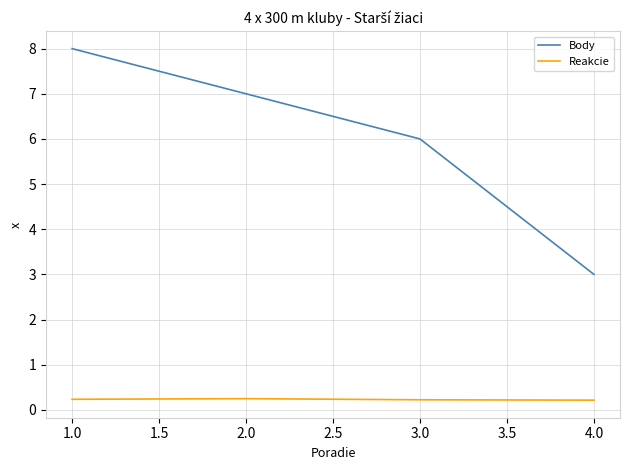

True or false: Reakcie has more than 1 interior local peaks.

False